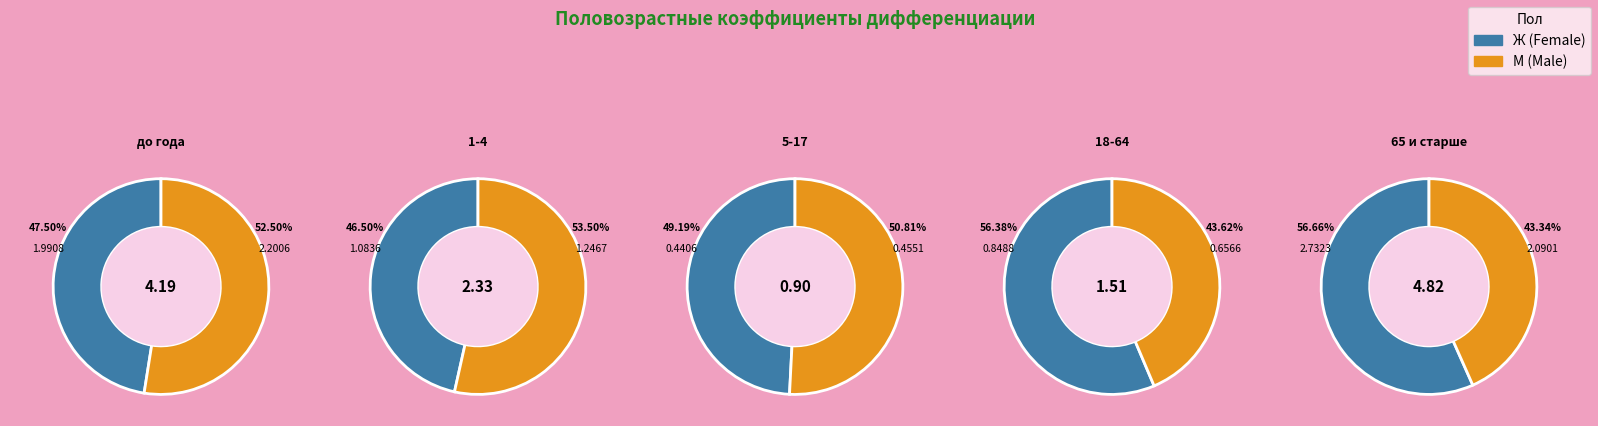

Between 1-4 and 5-17, which series saw the biggest shift?

М